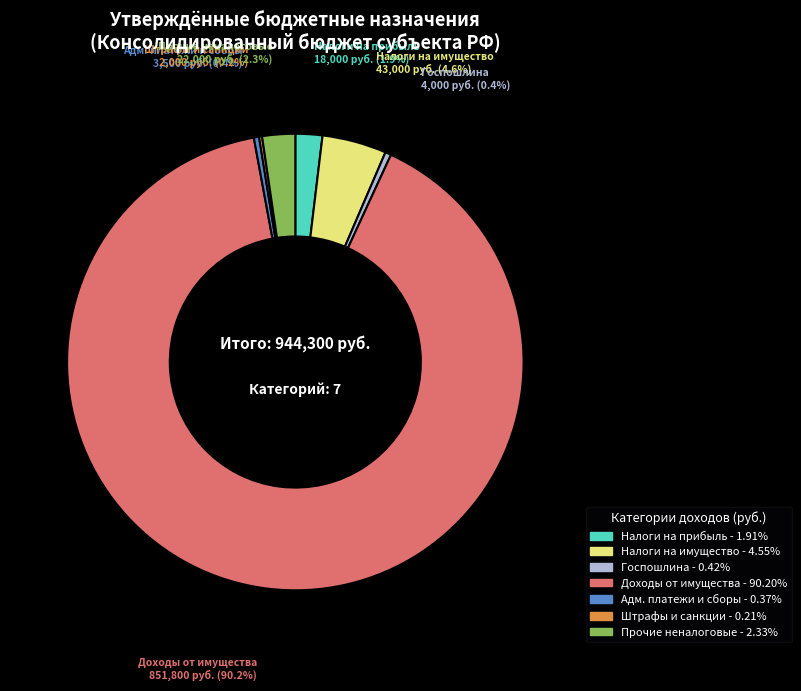

Does any single category account for the majority?

Yes